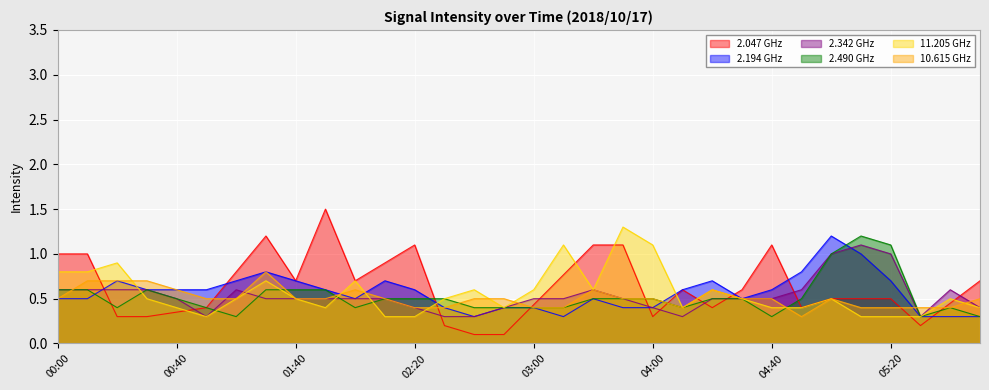

The value of 10.615 at 00:20 is 0.2. True or false?

False